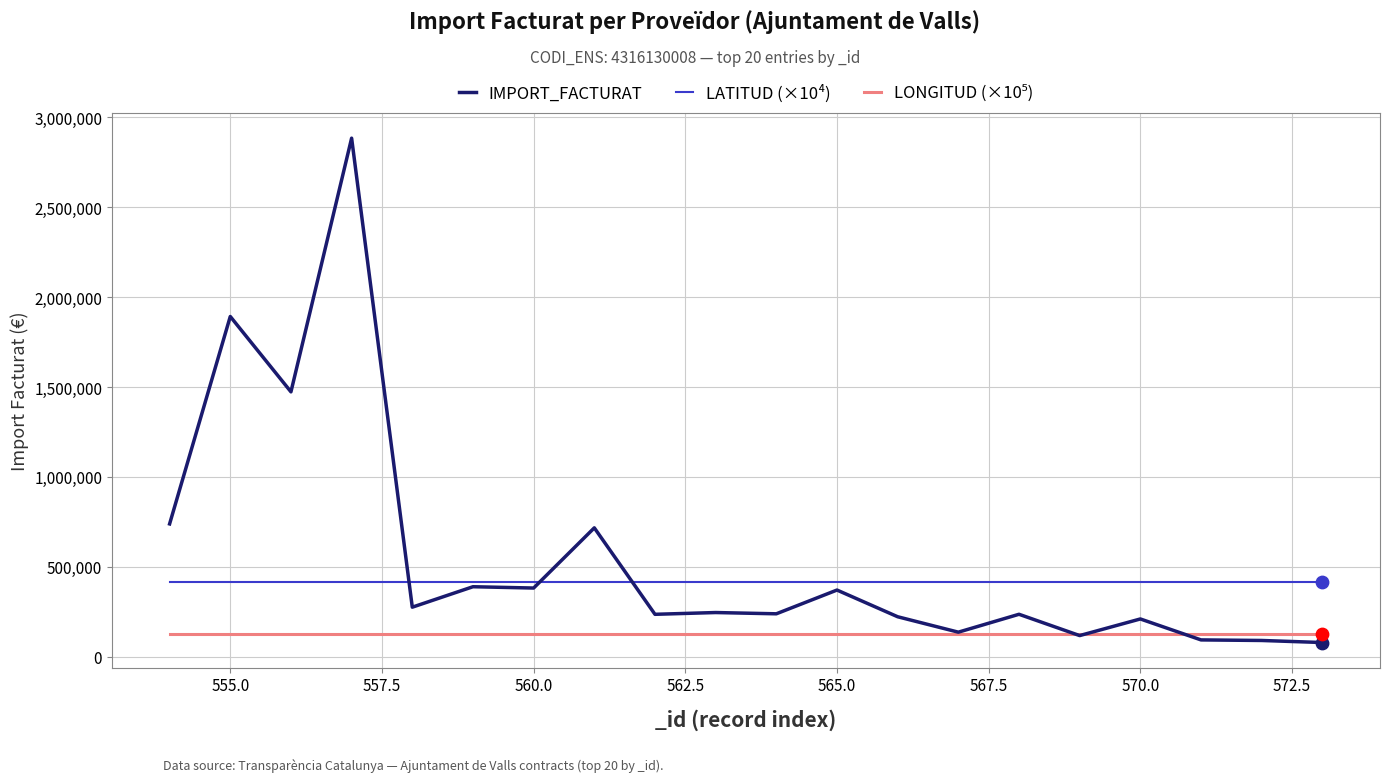

Which series has the largest range (max minus min)?

IMPORT_FACTURAT